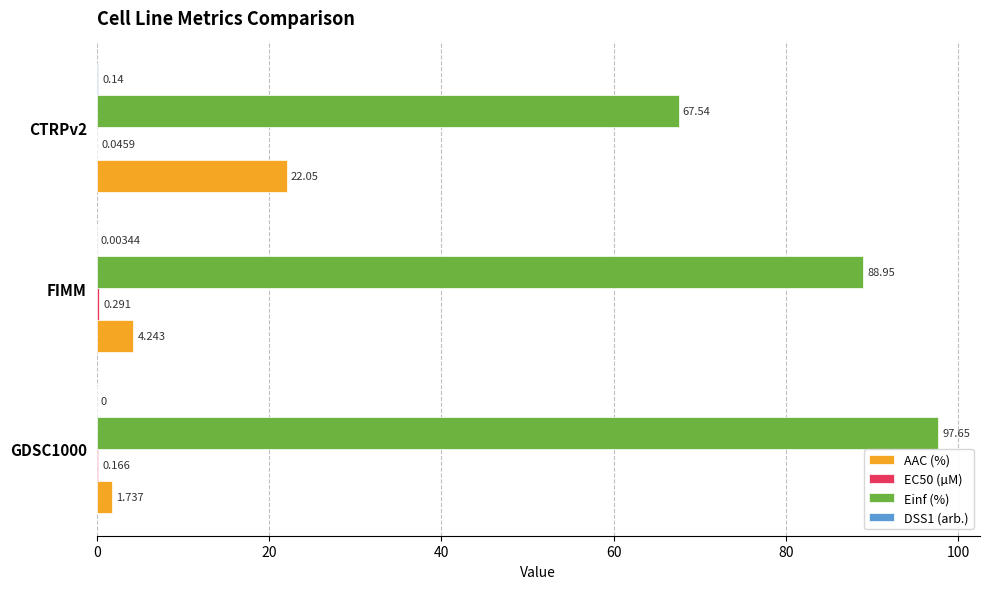

Between FIMM and CTRPv2, which series saw the biggest shift?

Einf (%)